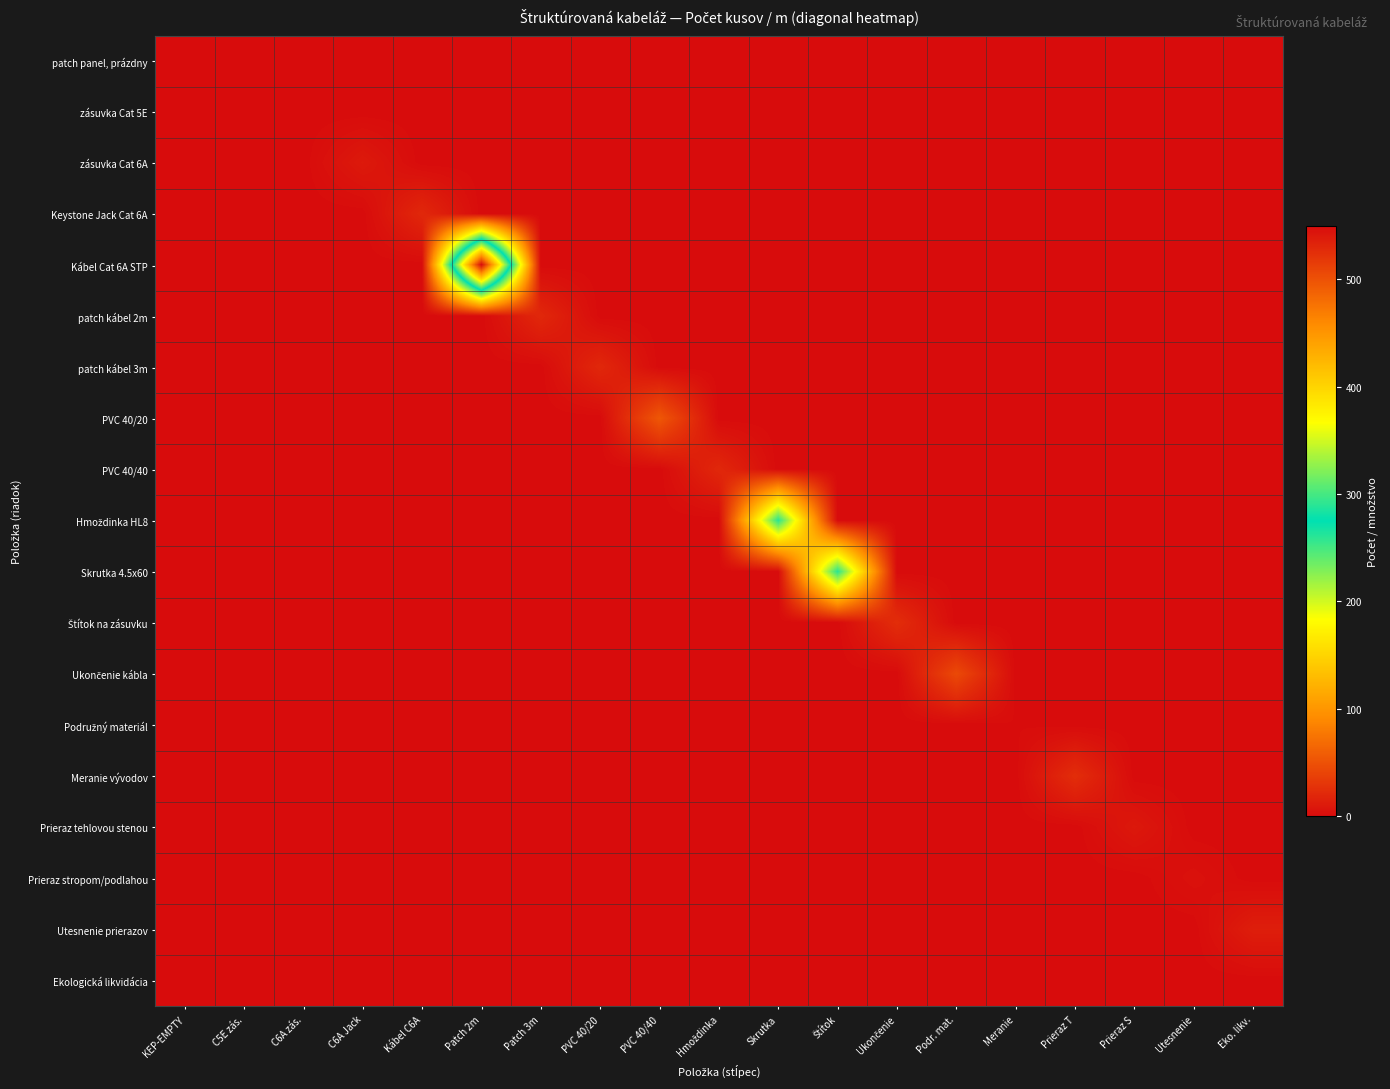

What is the difference between the highest and lowest values at PVC 40/20?

20